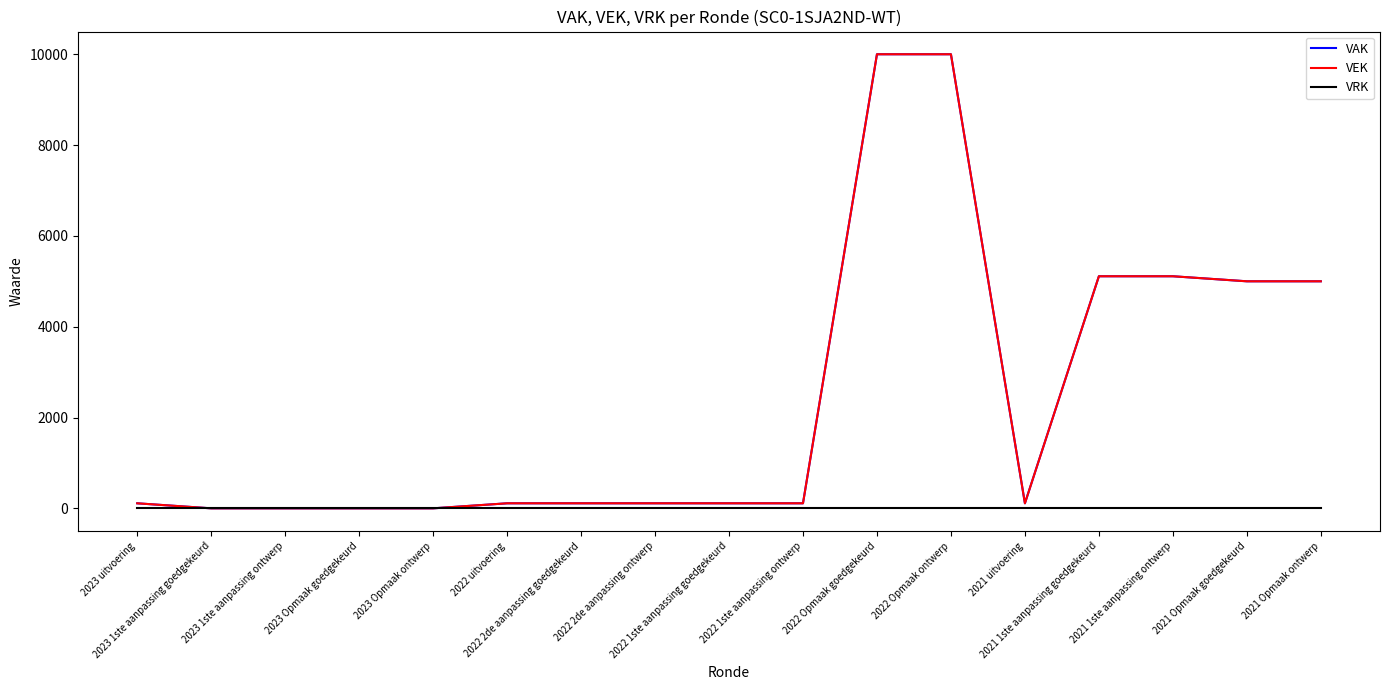

Which series has the widest spread of values?

VAK